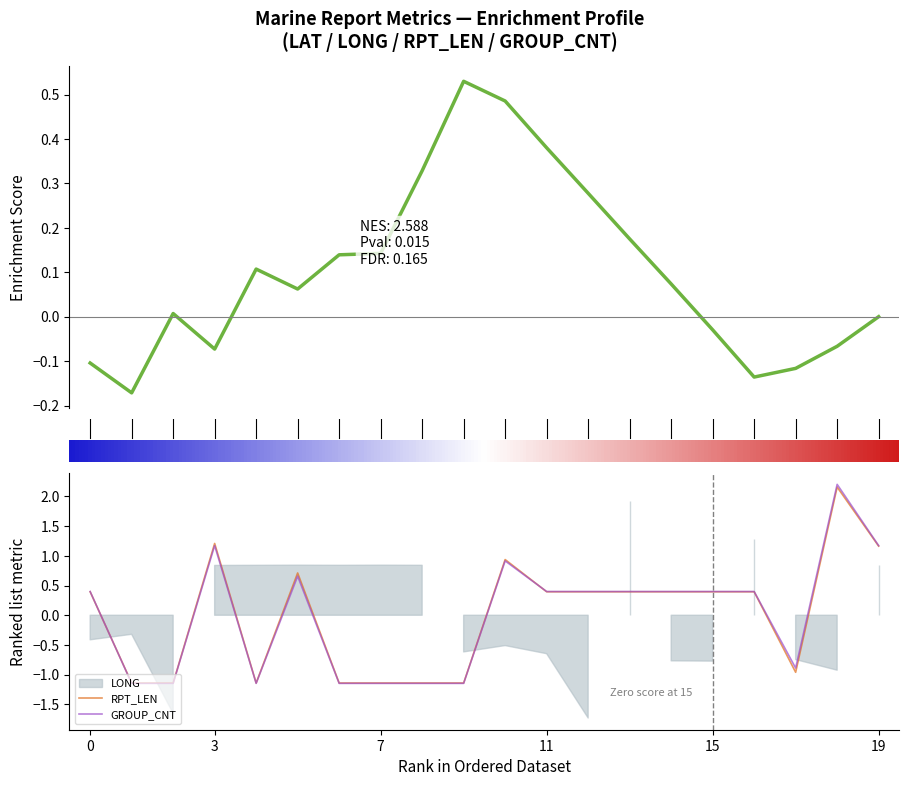

How many data points in GROUP_CNT are above 0?

12